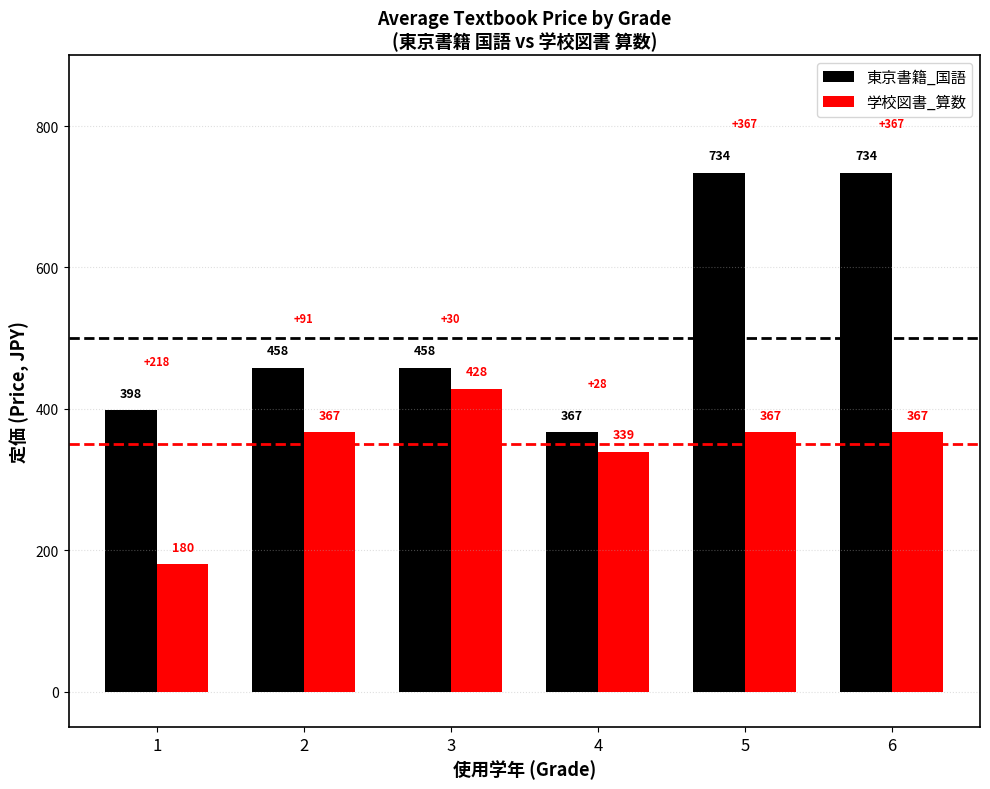

Reading left to right, list all the values displayed in this chart.

東京書籍_国語: 398	458	458	367	734	734
学校図書_算数: 180	367	428	339	367	367